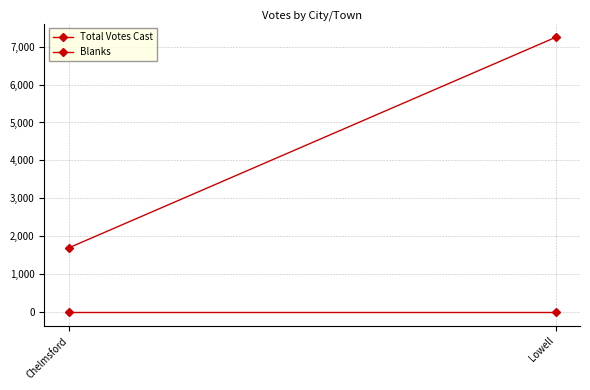

Rank the series by their average value, from highest to lowest.

Total Votes Cast, Blanks